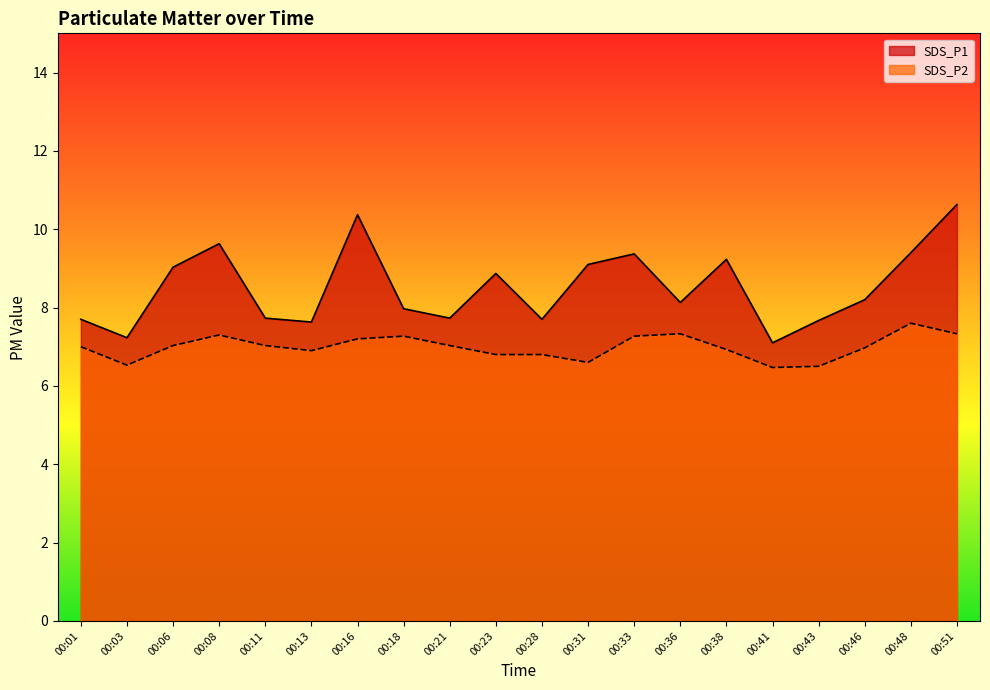

The SDS_P2 series shows 7.6 at 00:48. True or false?

True